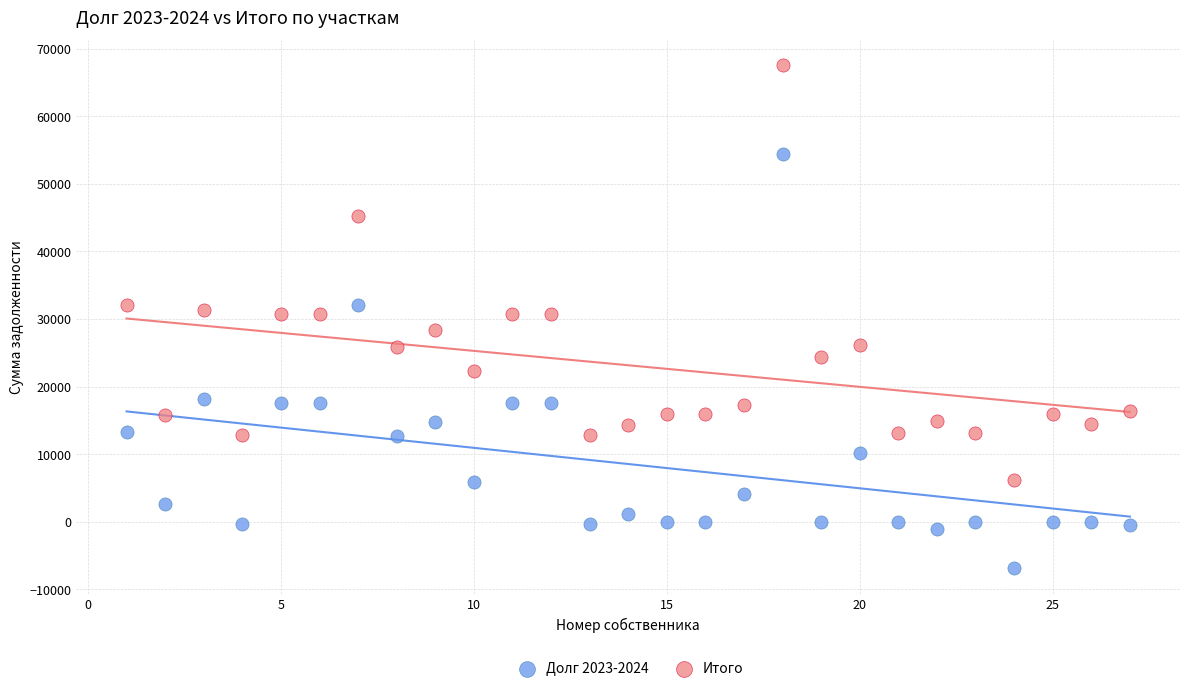

What is the X range (max minus min) for the scatter plot?

26.0